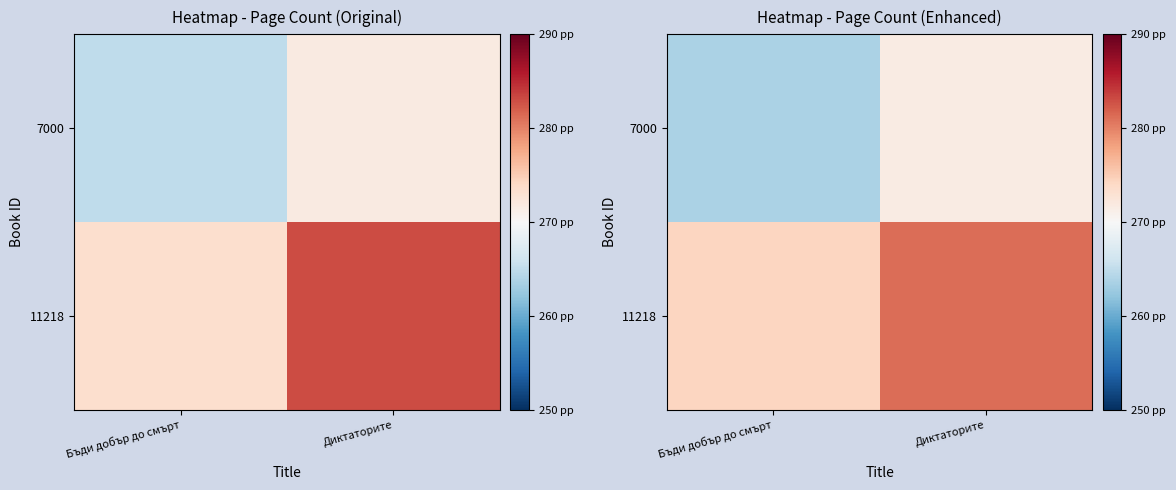

What is the difference between the maximum and minimum values in the 11218 series?

6.8